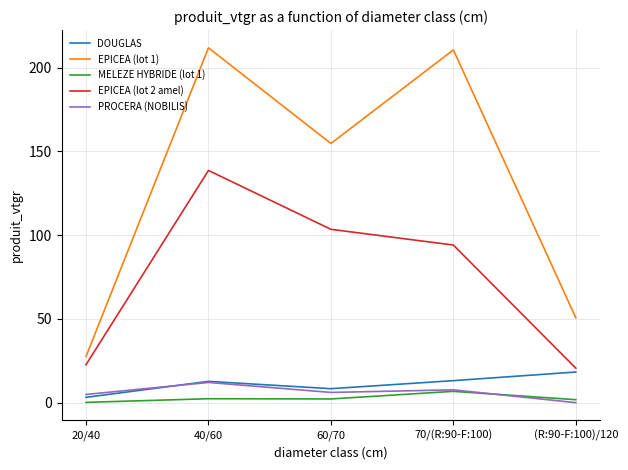

Where is EPICEA (lot 2 amel) nearest to the value 79?

70/(R:90-F:100)